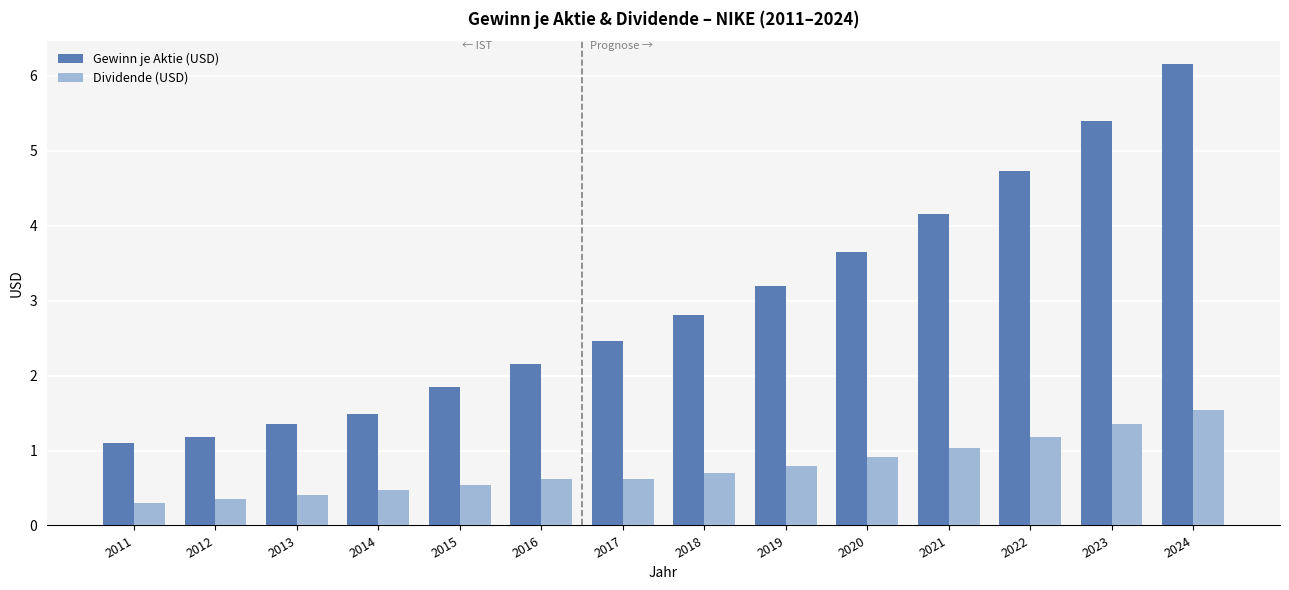

What is the difference between the Dividende (USD) values at 2014 and 2019?

0.3